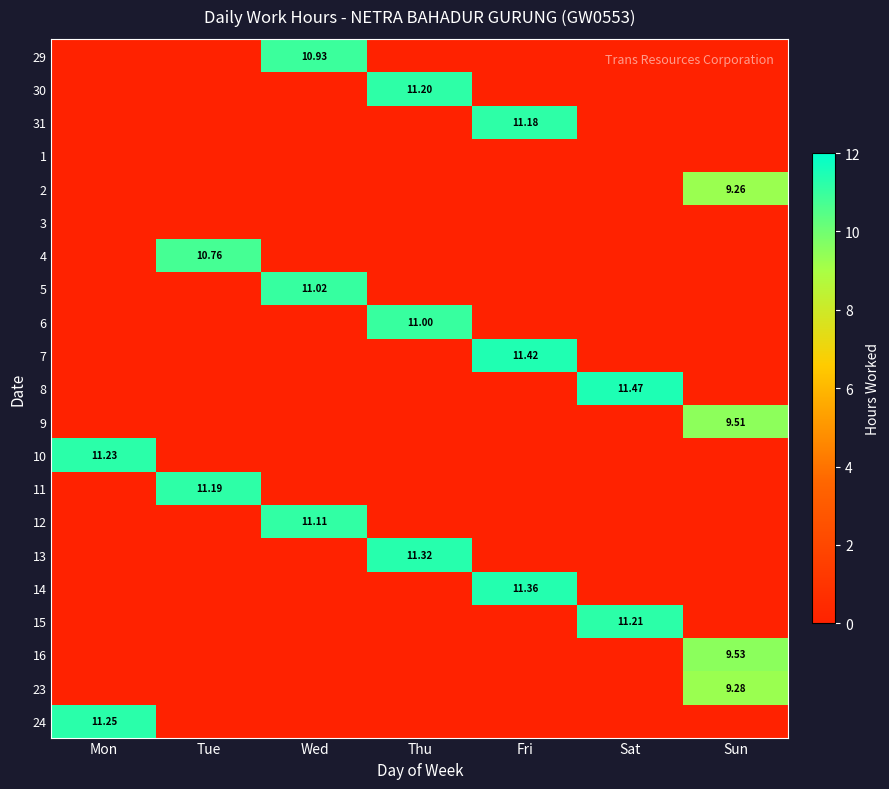

How many values in the 10 series exceed 0?

1